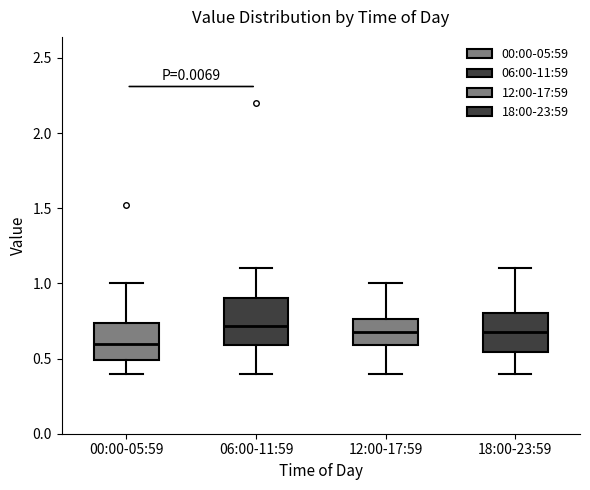

Which box has the lowest median line?

00:00-05:59